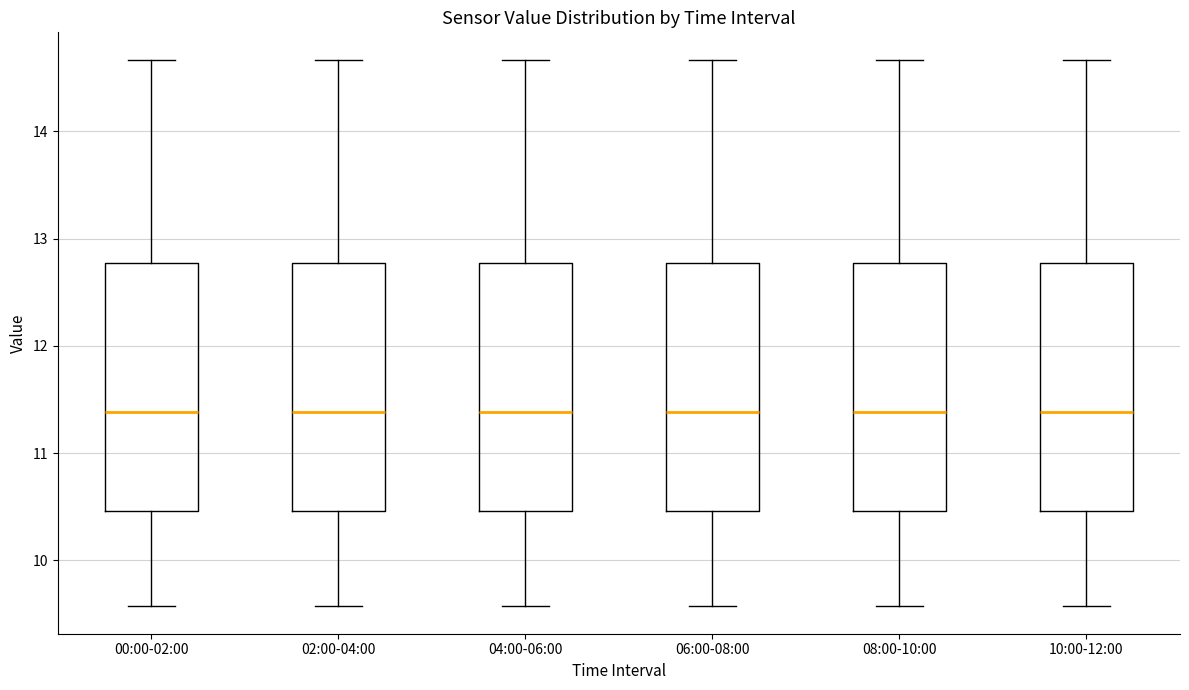

Reading left to right, transcribe this box plot: for each box, give where its median line is, the range the box spans, and where its two whiskers end, as read against the y-axis. The values are not printed on the chart, so give them approximately, as read against the axis.

00:00-02:00: median 11.4, box 10.5 to 12.8, whiskers 9.6 to 14.7
02:00-04:00: median 11.4, box 10.5 to 12.8, whiskers 9.6 to 14.7
04:00-06:00: median 11.4, box 10.5 to 12.8, whiskers 9.6 to 14.7
06:00-08:00: median 11.4, box 10.5 to 12.8, whiskers 9.6 to 14.7
08:00-10:00: median 11.4, box 10.5 to 12.8, whiskers 9.6 to 14.7
10:00-12:00: median 11.4, box 10.5 to 12.8, whiskers 9.6 to 14.7